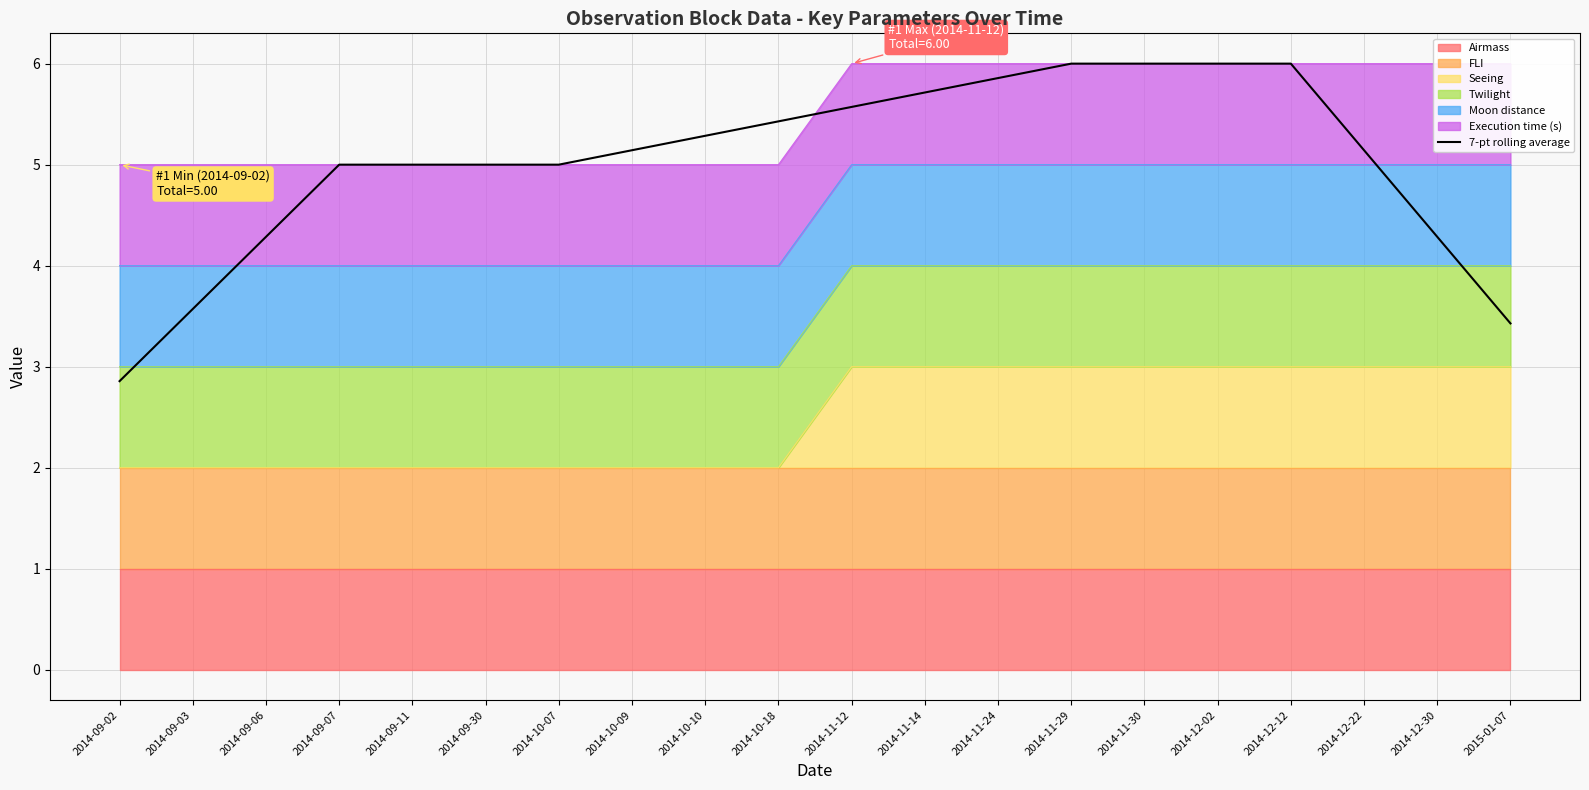

At which category does the chart reach its minimum across all series?

2014-09-02